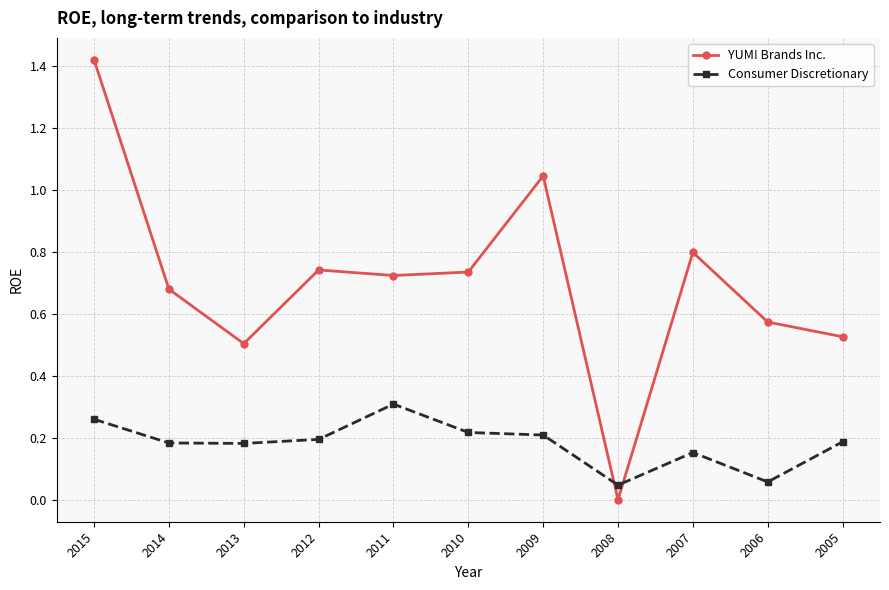

What is the difference between the highest and lowest values at 2015?

1.2